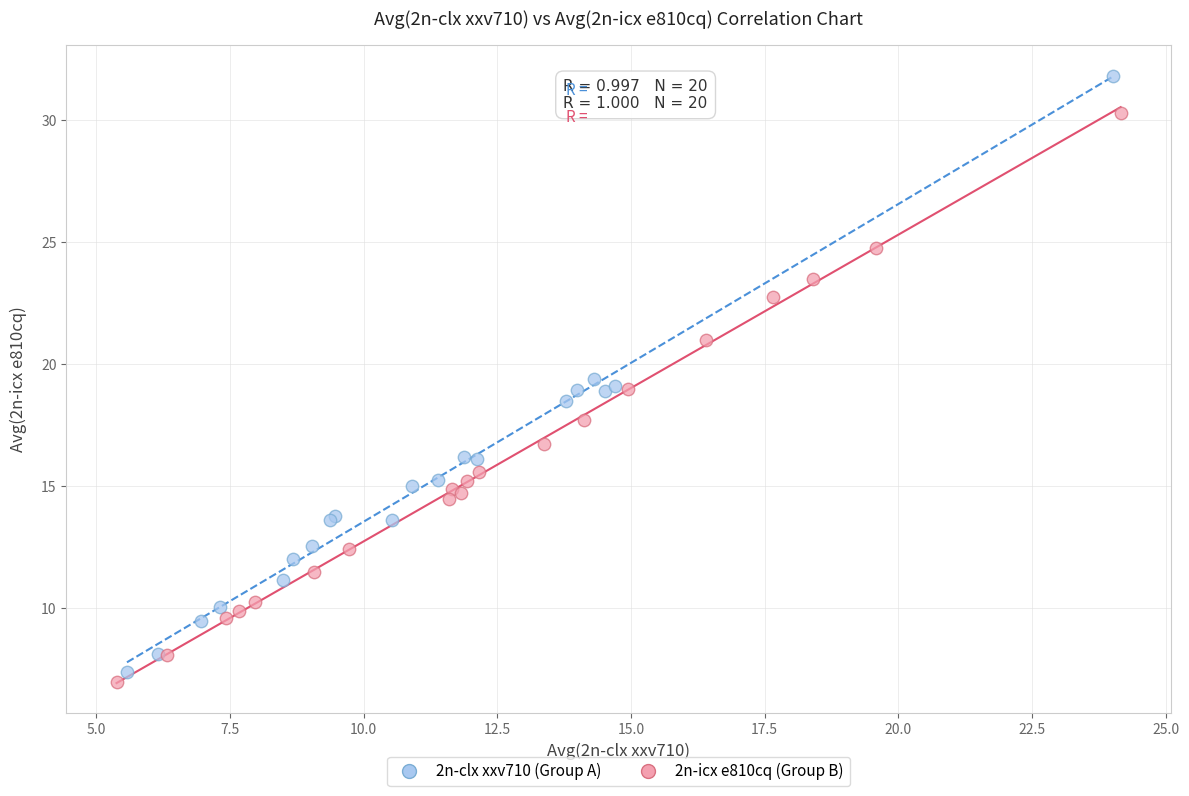

Which series reaches the maximum Y coordinate?

2n-clx xxv710 (Group A)